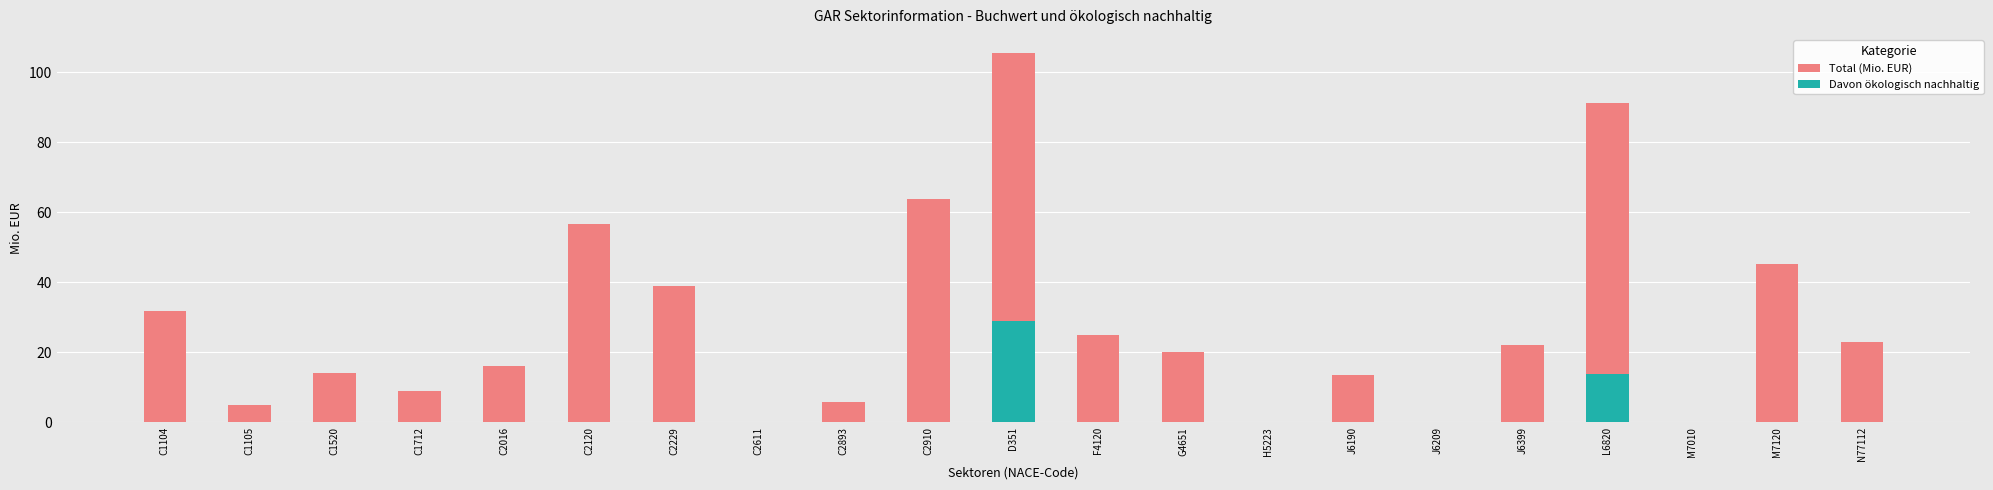

Reading left to right, extract all data points from this chart.

Total (Mio. EUR): 31.7	4.9	14.1	9.0	16.1	56.6	39.0	0.0	5.8	63.8	105.3	25.0	20.1	0.0	13.5	0.0	22.0	91.2	0.0	45.1	22.9
Davon ökologisch nachhaltig: 0.0	0.0	0.0	0.0	0.0	0.0	0.0	0.0	0.0	0.1	29.0	0.0	0.0	0.0	0.0	0.0	0.0	13.9	0.0	0.0	0.0